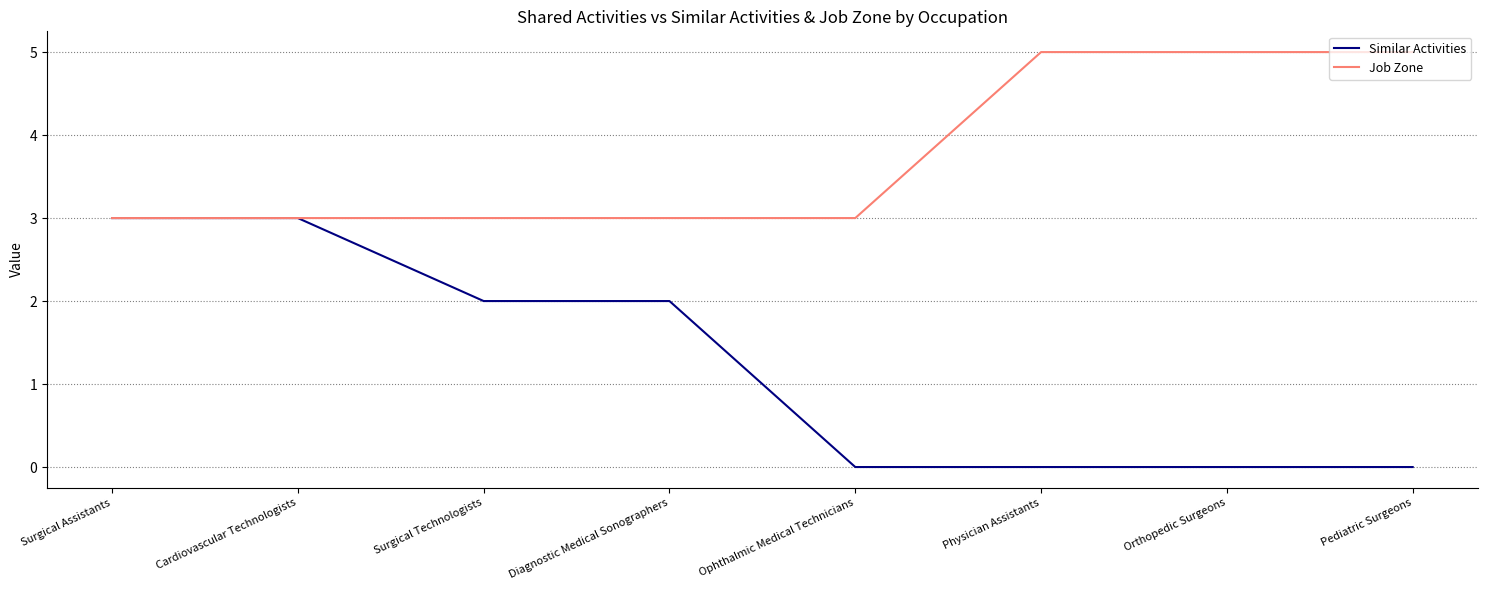

What position from the left is Surgical Technologists?

3